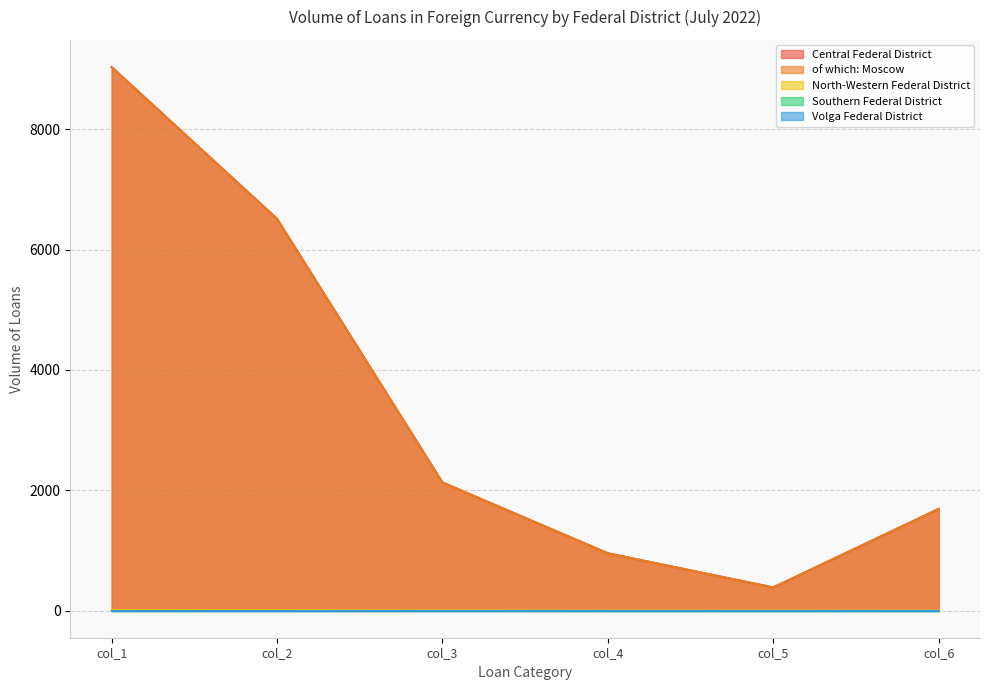

True or false: North-Western Federal District and Central Federal District intersect in this chart.

False